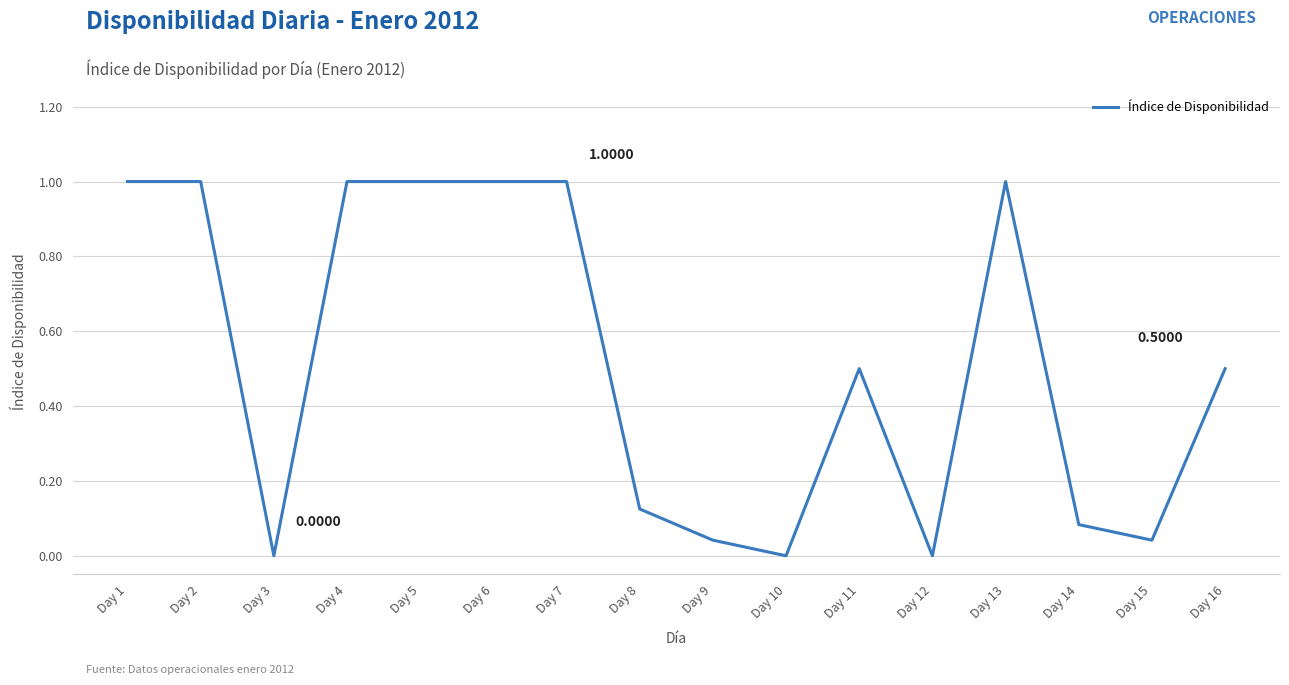

Approximately how many times larger is the value at Day 2 compared to Day 5?

1.0